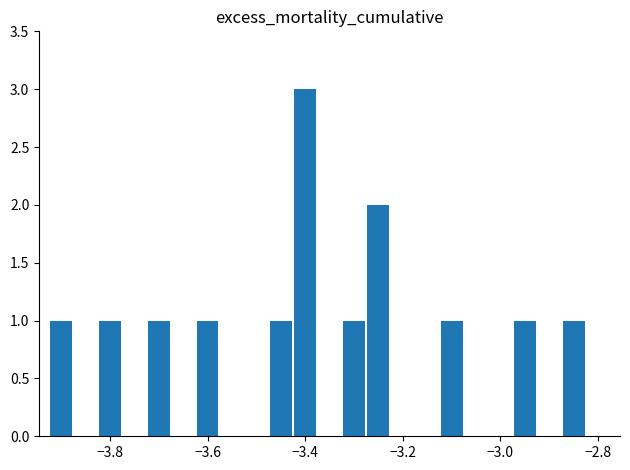

What is the sum of all values?

14